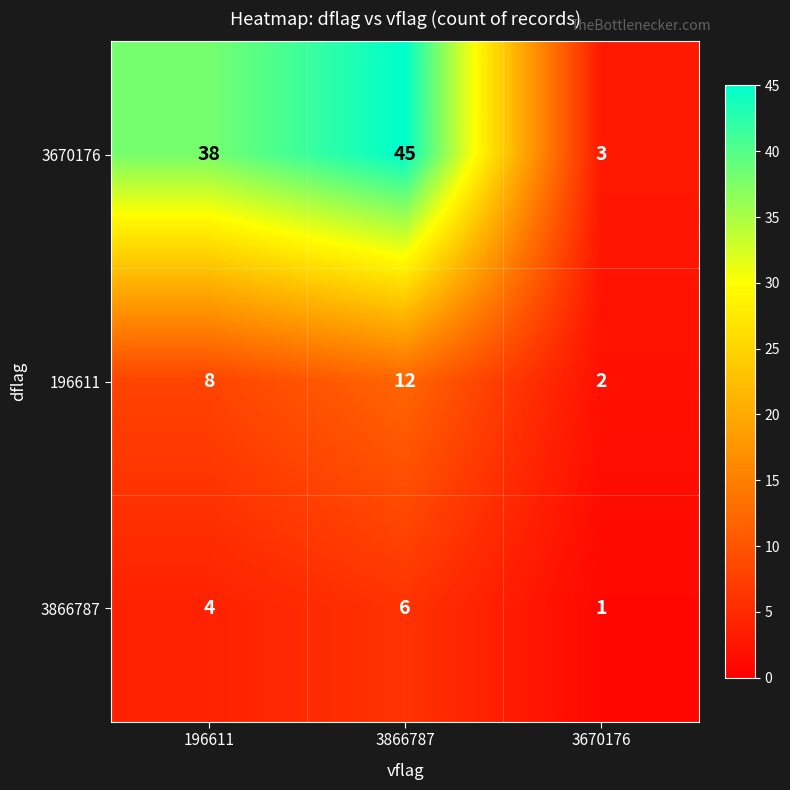

Reading right to left, extract all data points from this chart.

3670176: 3670176=3	3866787=45	196611=38
196611: 3670176=2	3866787=12	196611=8
3866787: 3670176=1	3866787=6	196611=4